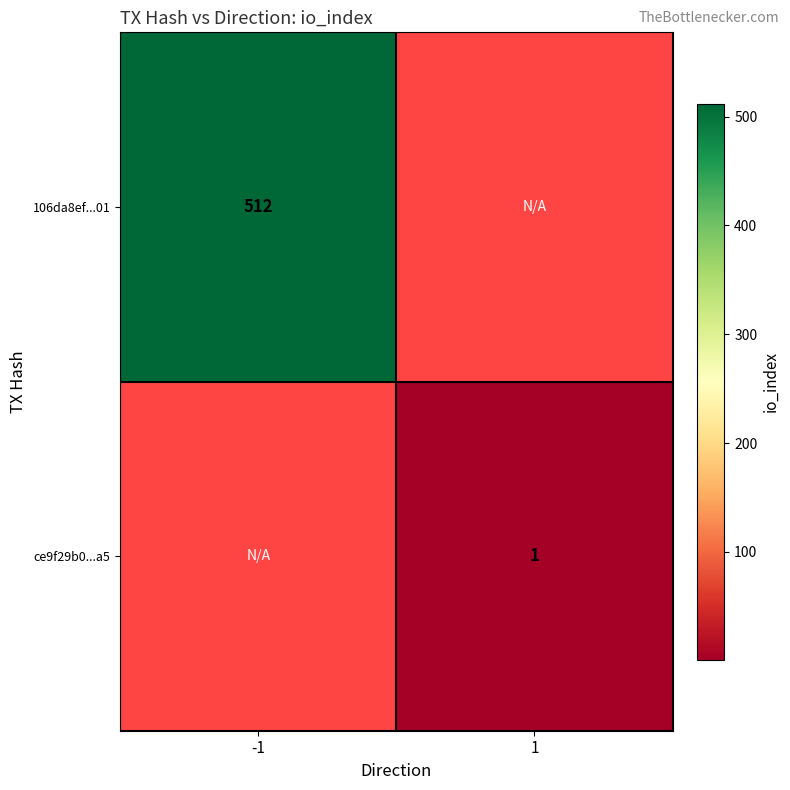

The value of ce9f29b0...a5 at 1 is 1. True or false?

True